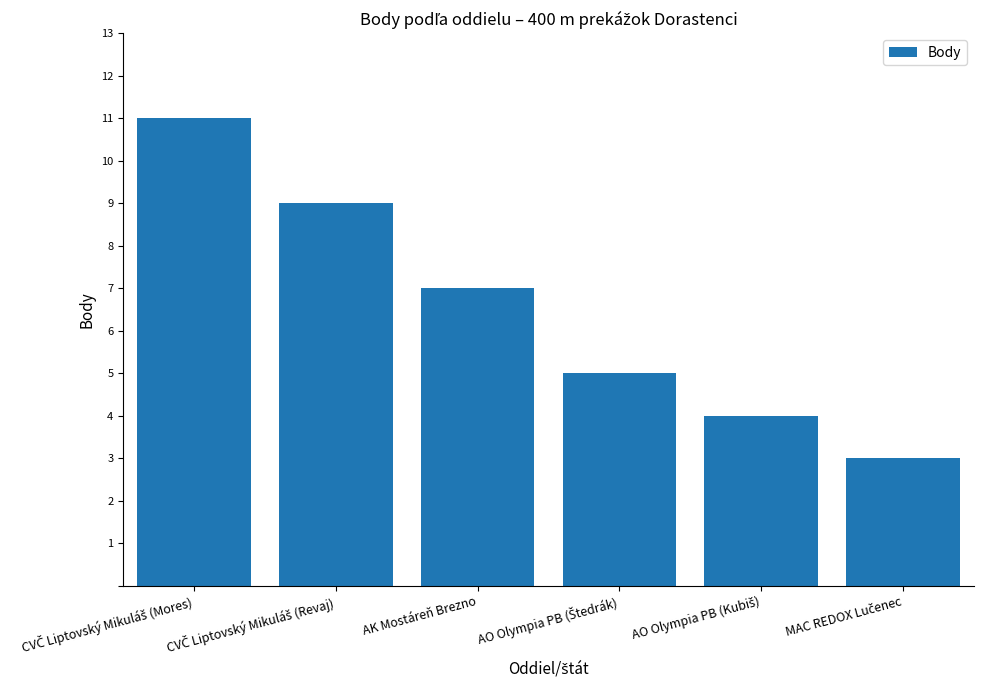

What is the maximum value shown in the chart?

11